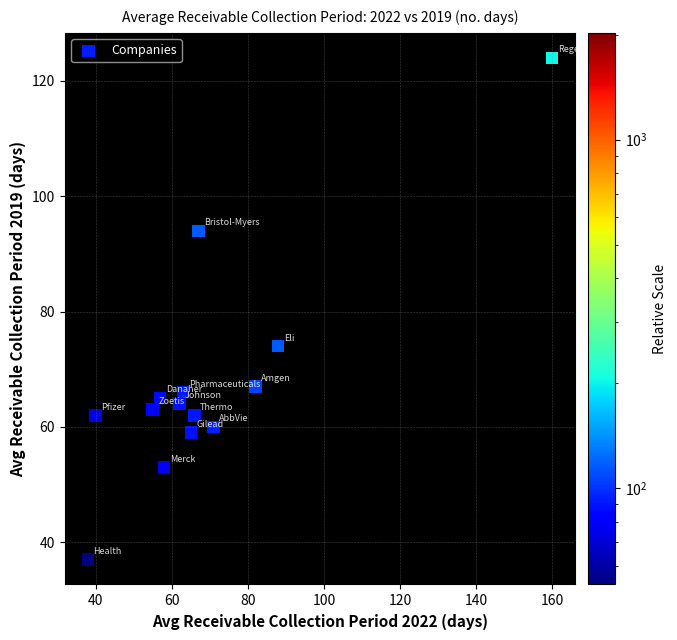

What is the range of Y values (max minus min)?

87